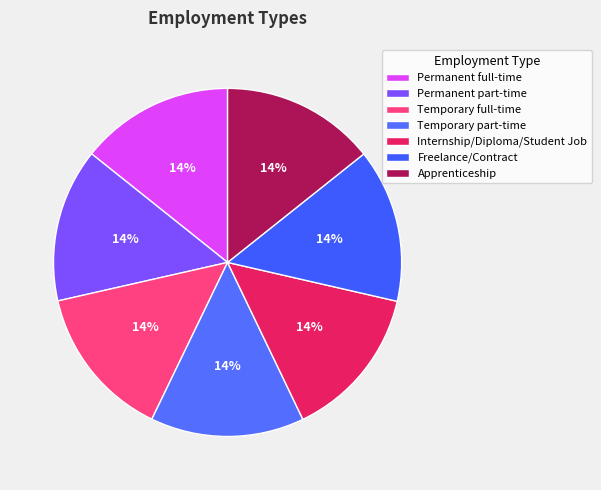

Combined, what portion of the pie is Freelance/Contract and Permanent full-time?

28.6%